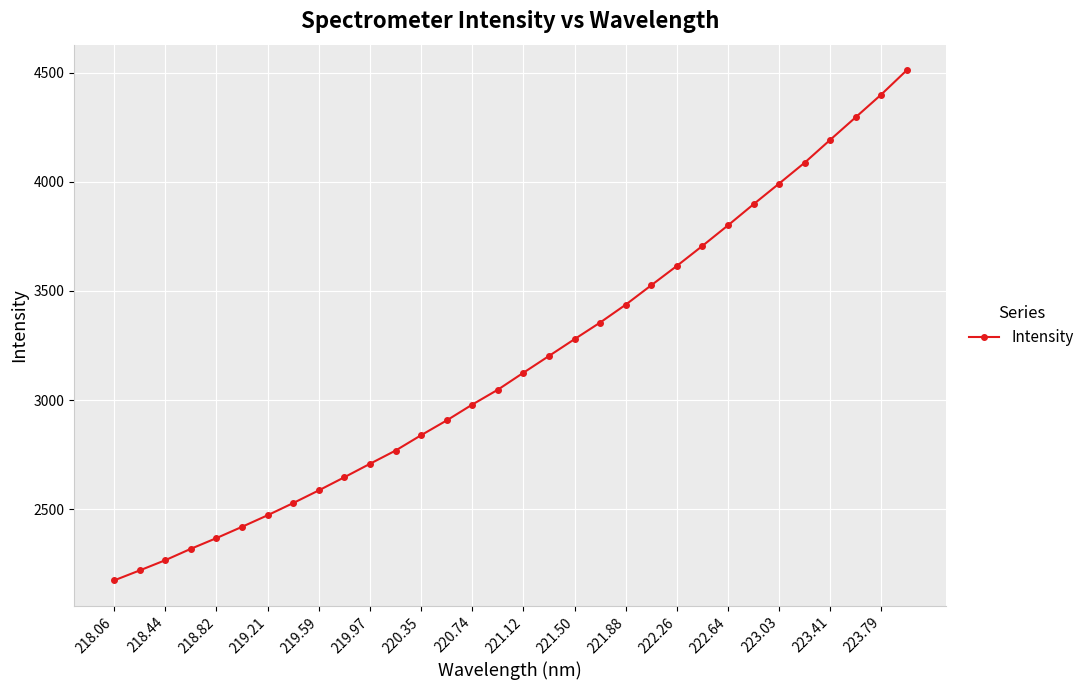

How many data points are above 3125?

16